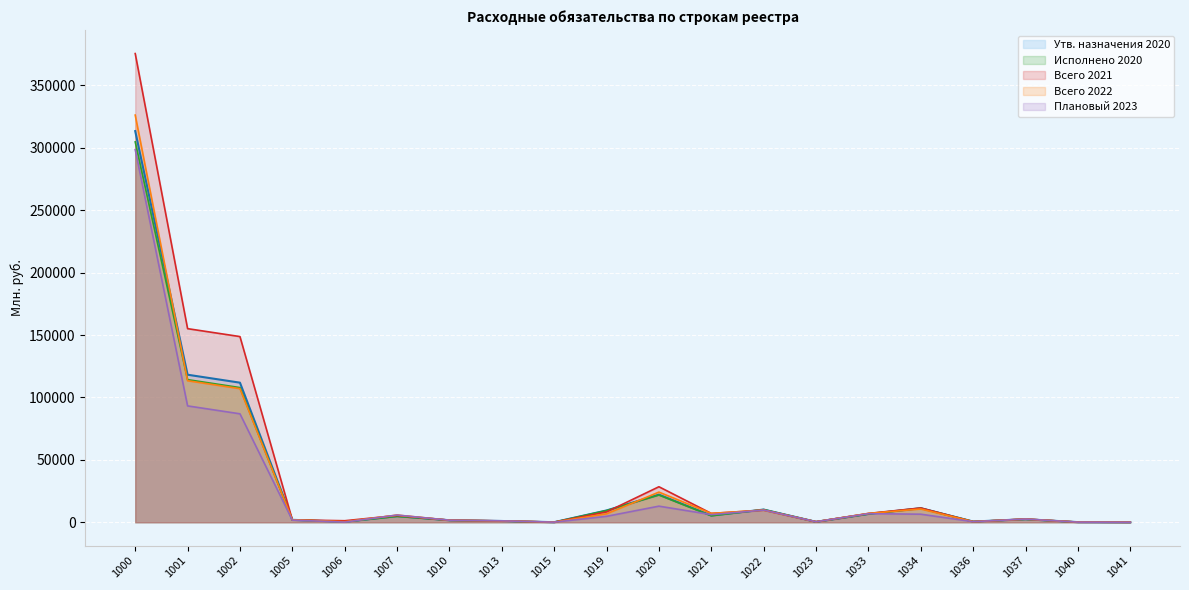

Which category has the highest value in the Всего 2022 series?

1000